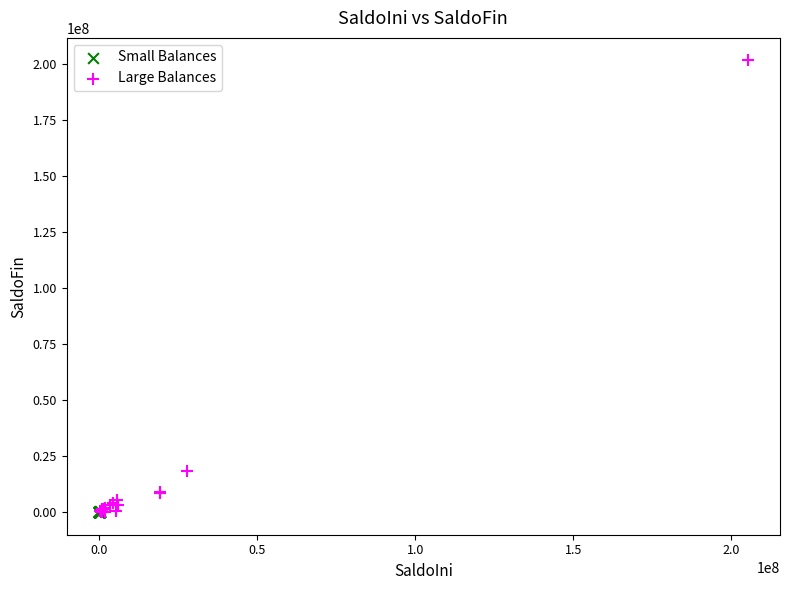

Which series has the largest Y range (max minus min)?

Large Balances